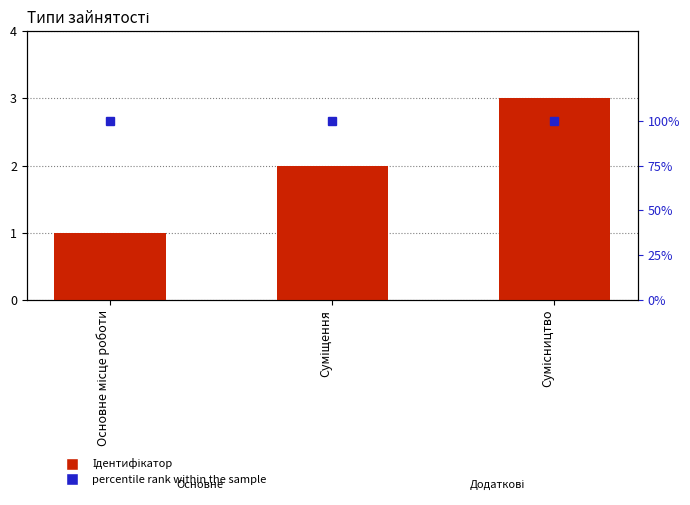

List the labels in order of Ідентифікатор value, smallest first.

Основне місце роботи, Суміщення, Сумісництво